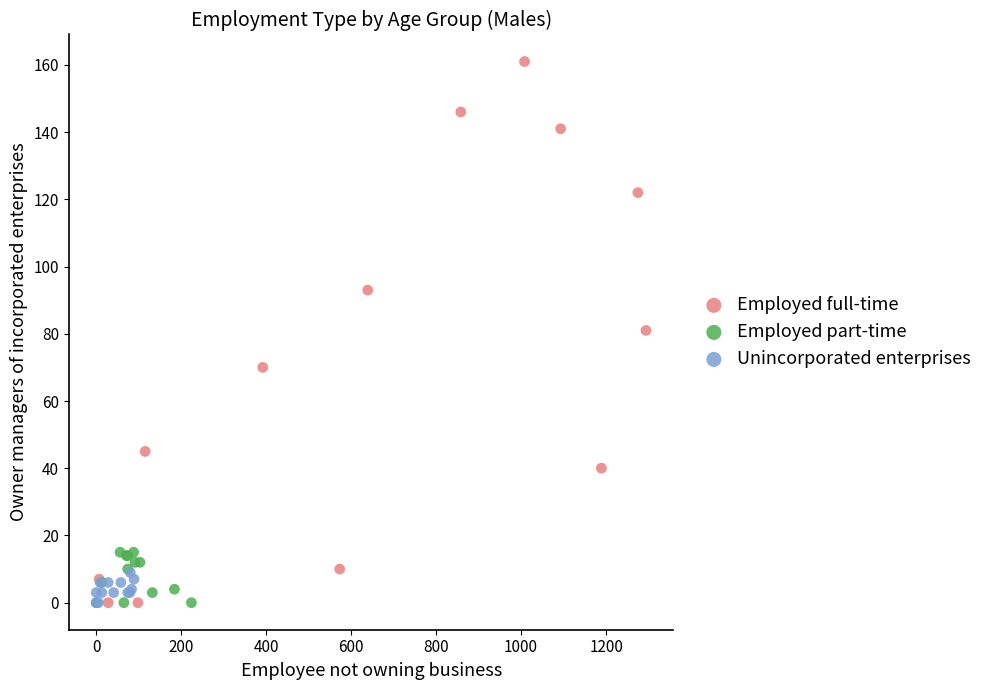

Which series reaches the maximum Y coordinate?

Employed full-time